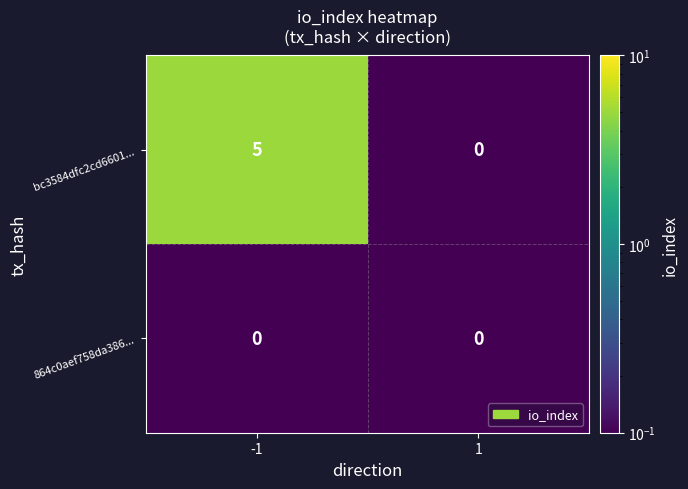

Reading left to right, extract all data points from this chart.

bc3584dfc2cd6601...: 5	0
864c0aef758da386...: 0	0